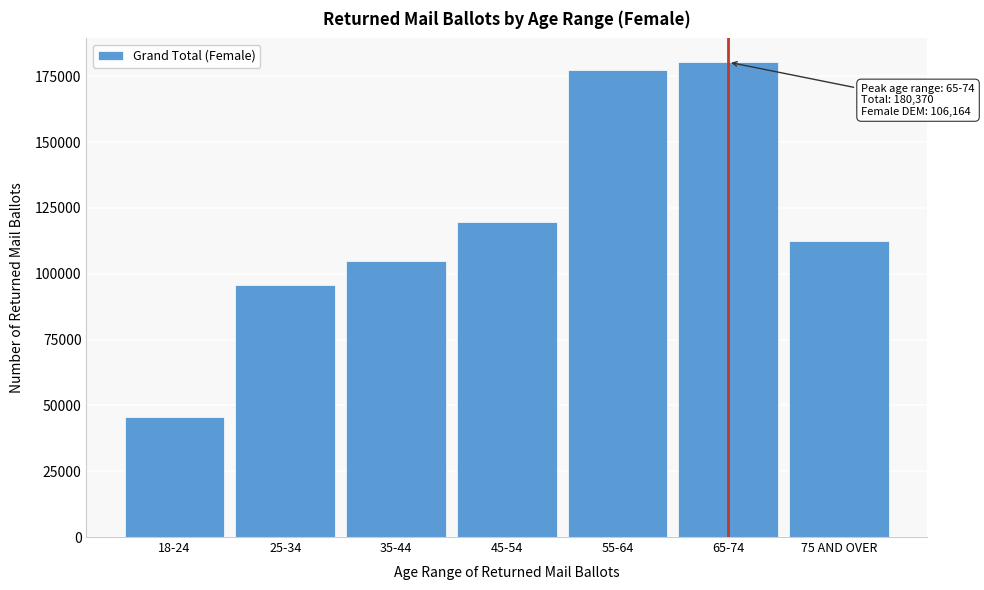

Reading left to right, what are all the values shown in this chart?

18-24=45490	25-34=95791	35-44=104821	45-54=119740	55-64=177450	65-74=180370	75 AND OVER=112408